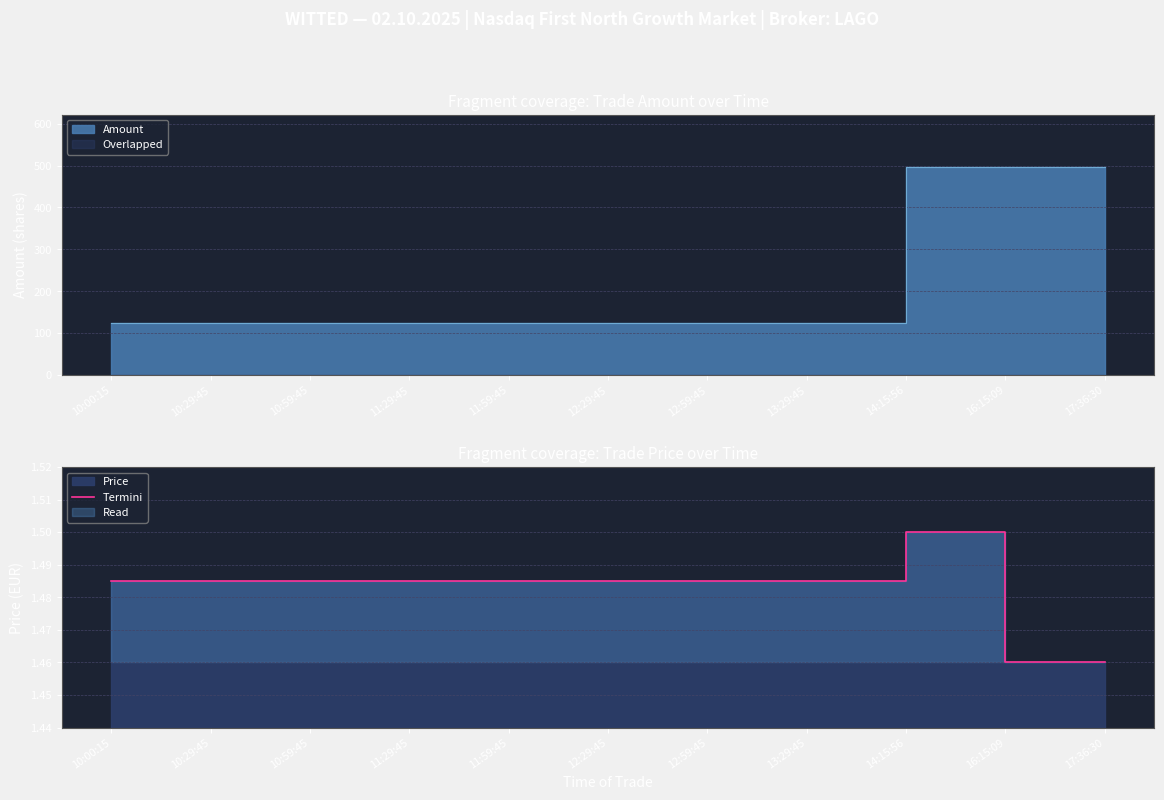

Which has a higher value, 12:59:45 or 11:29:45?

12:59:45